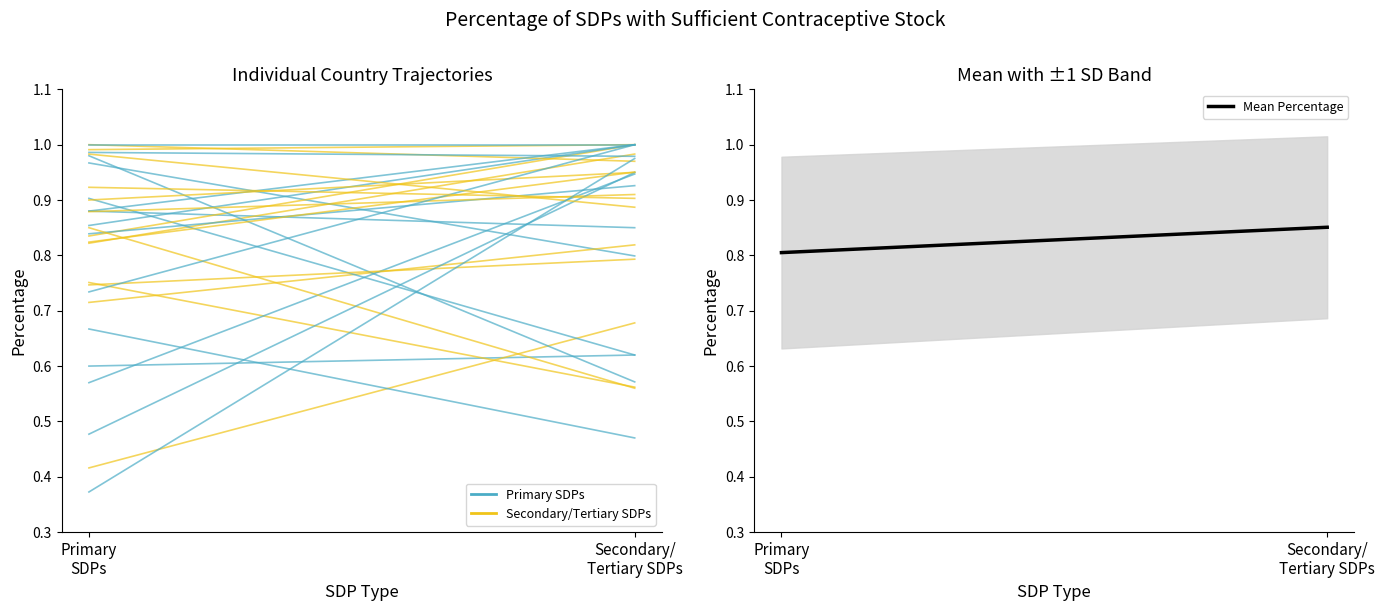

What is the sum of all values?

1.7